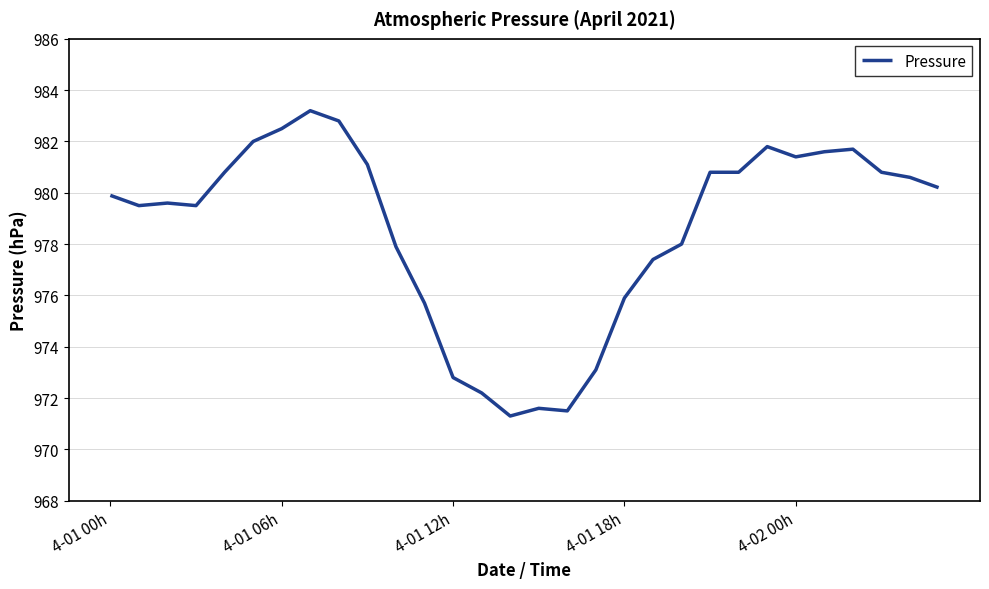

True or false: there are more than 0 points higher than both neighbors.

True